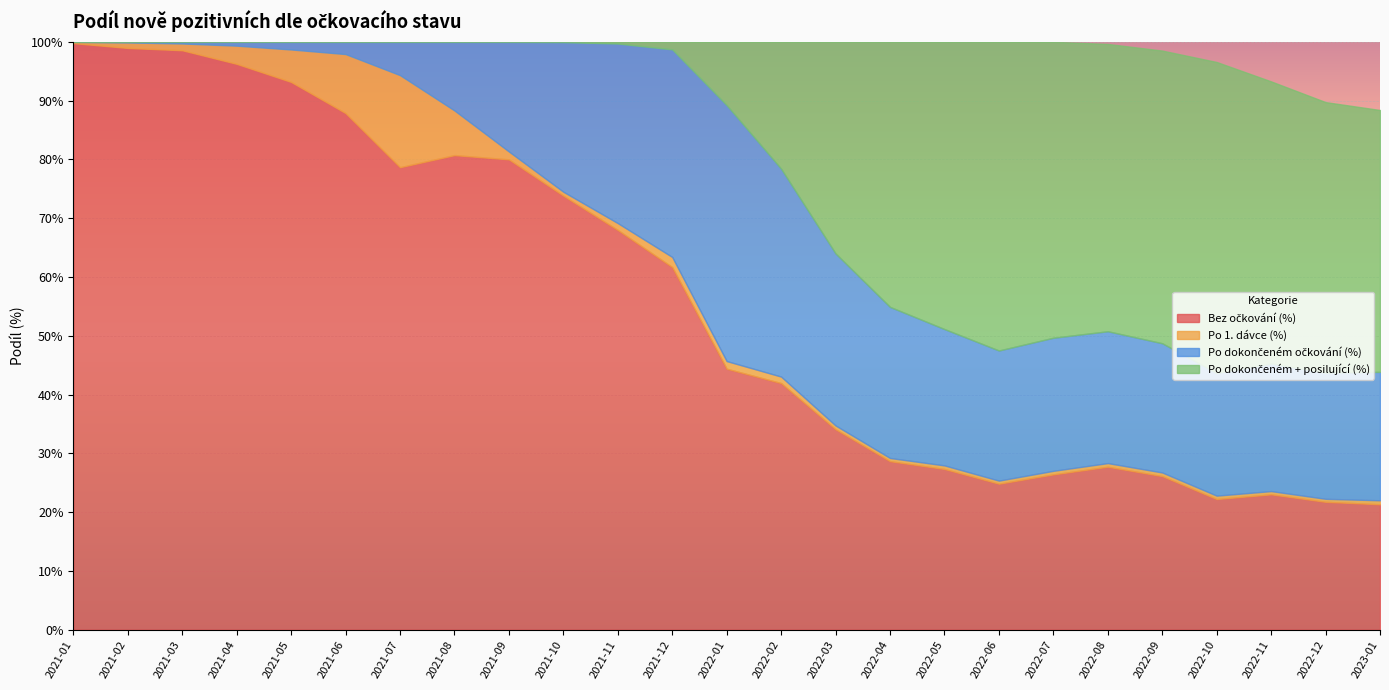

What is the difference between the maximum and second lowest values in the Po dokončeném + posilující (%) series?

0.5